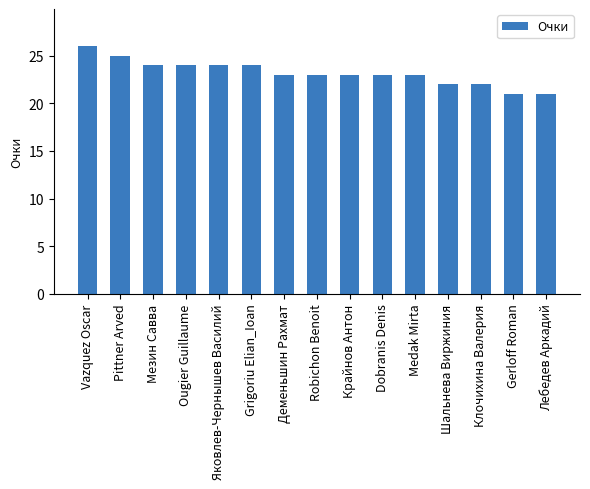

What is the difference between the maximum and minimum values?

5